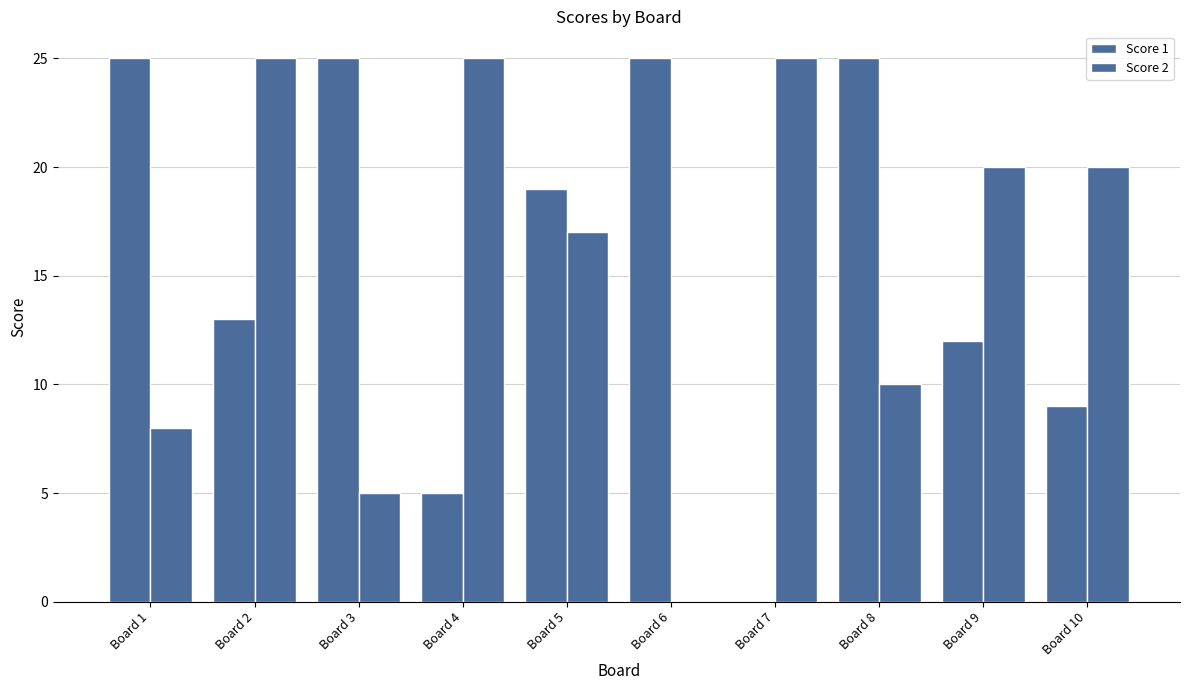

How many groups of bars are there?

10